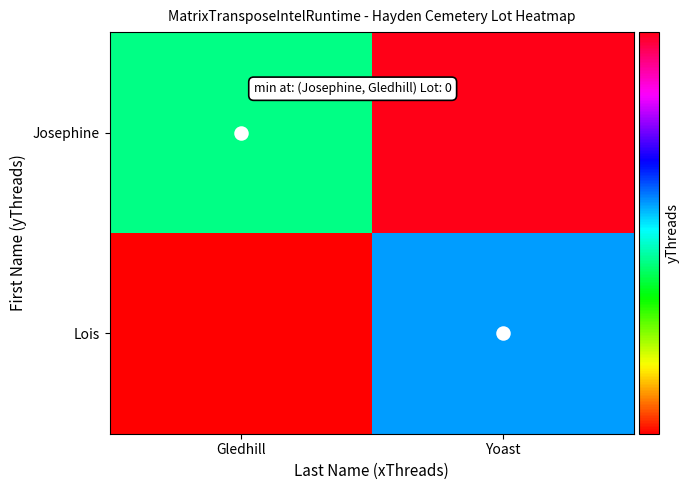

What is the difference between the highest and lowest values at Gledhill?

2.0